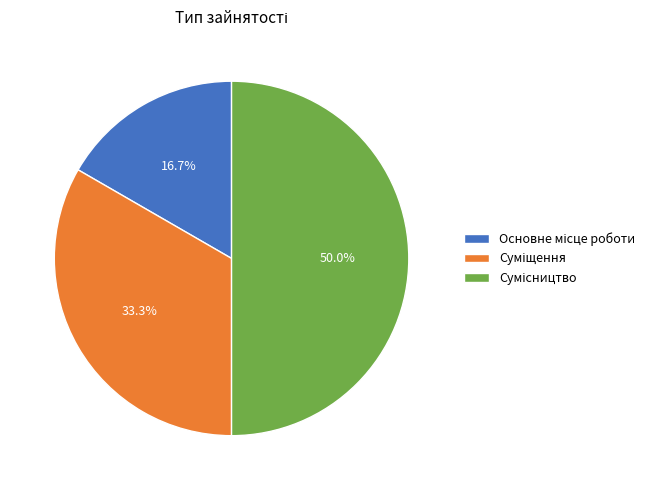

How many segments does this pie chart have?

3